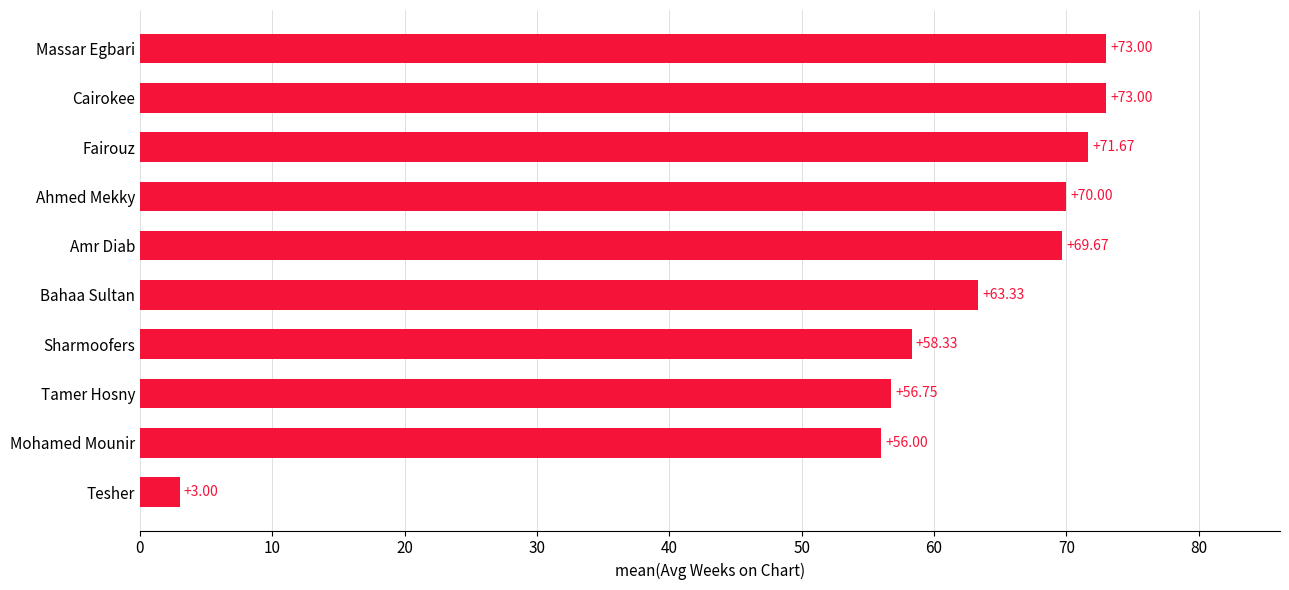

How many data points are less than 69?

5